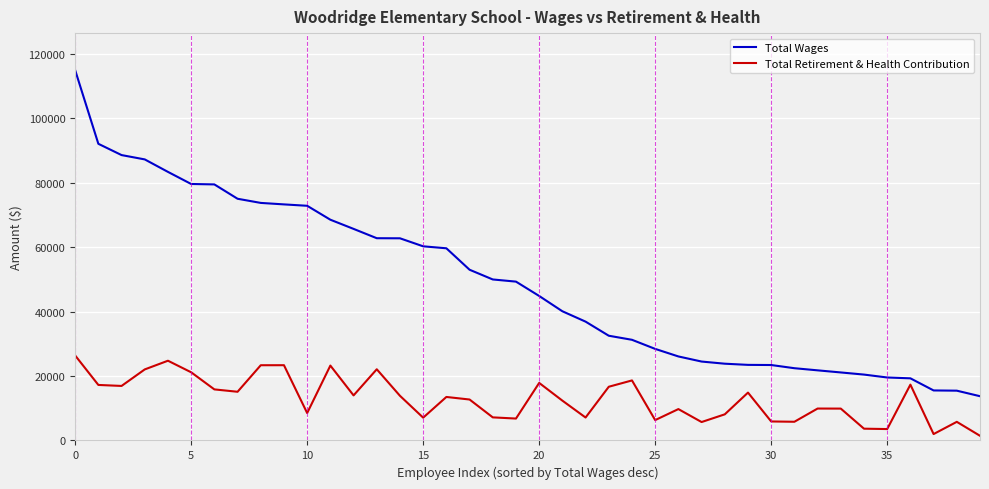

Which series has the largest total across all categories?

Total Wages